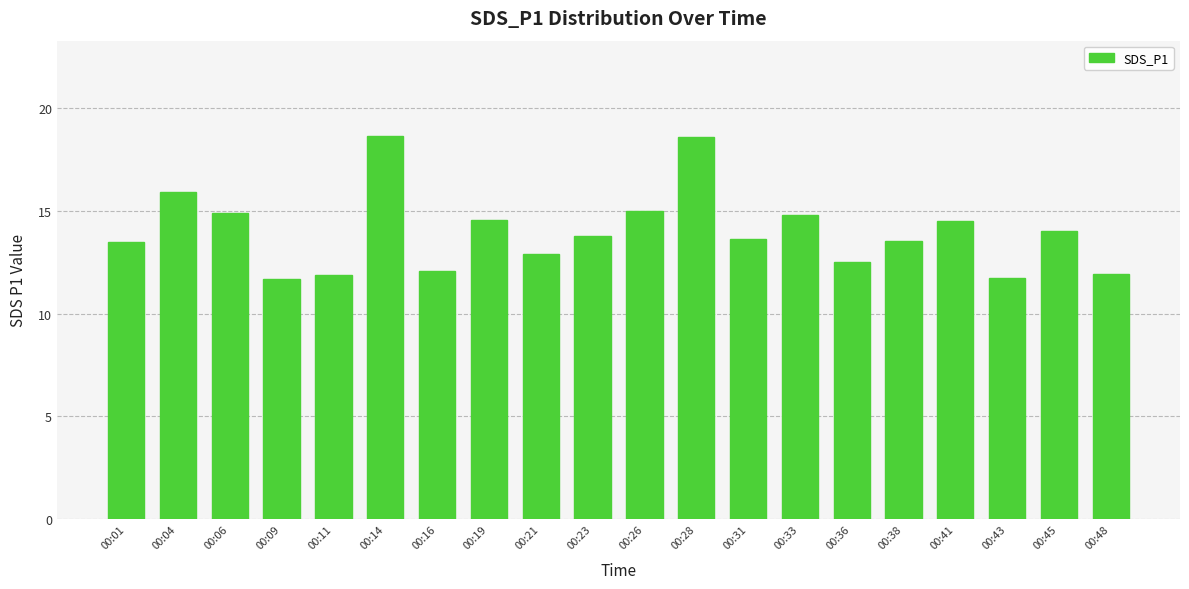

Between 00:28 and 00:09, which is larger?

00:28